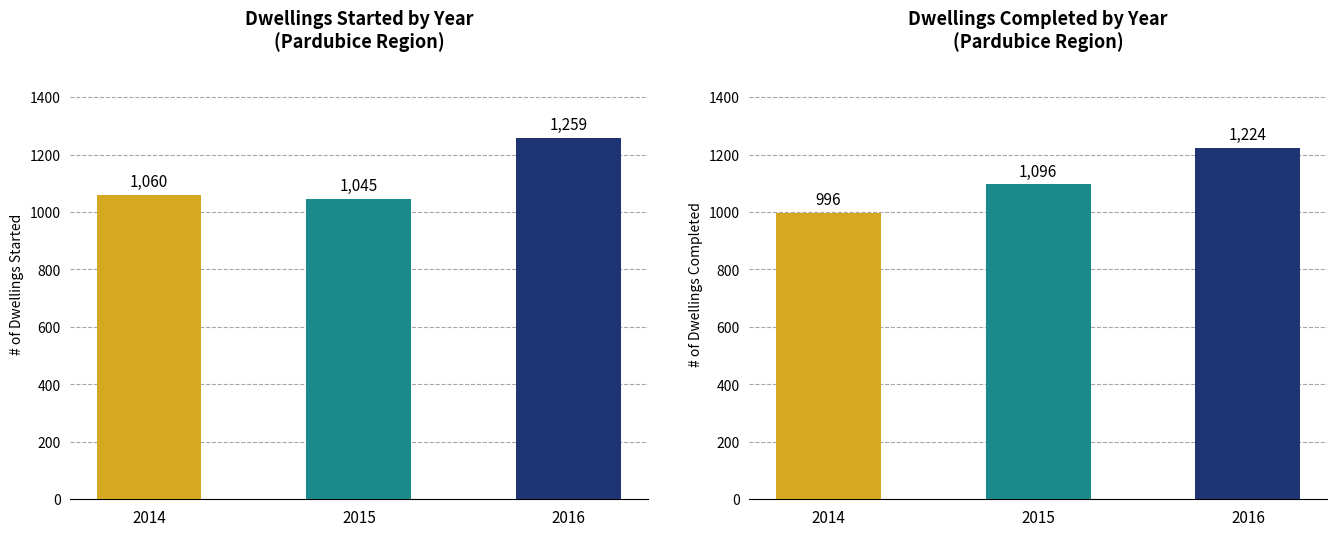

At which label is Dwellings completed, total closest to 1110?

2015